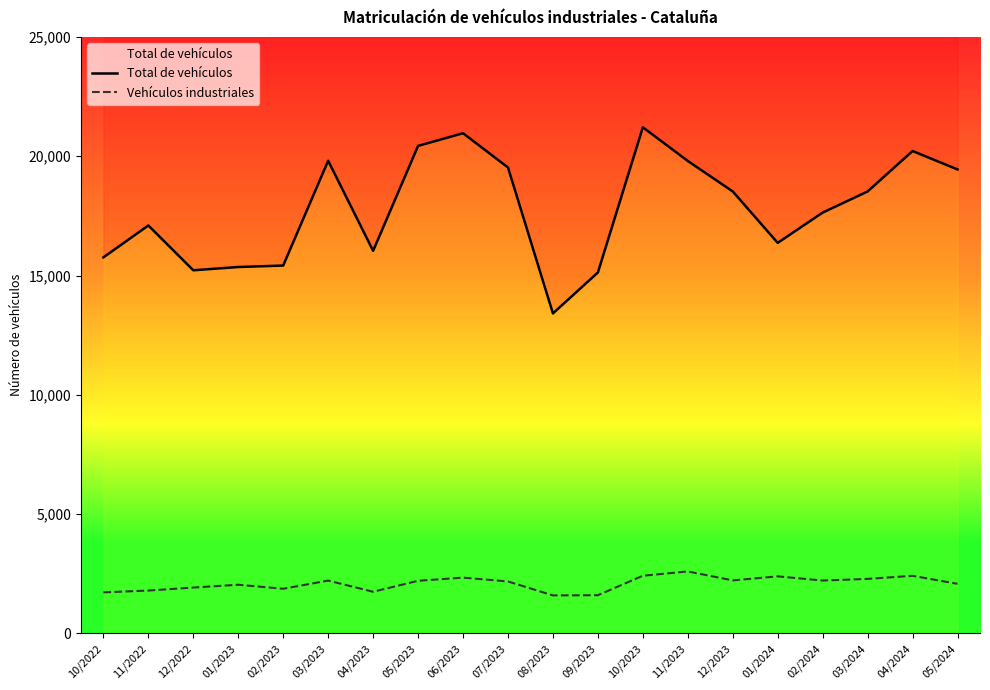

The value of Total de vehículos at 02/2023 is 3574. True or false?

False